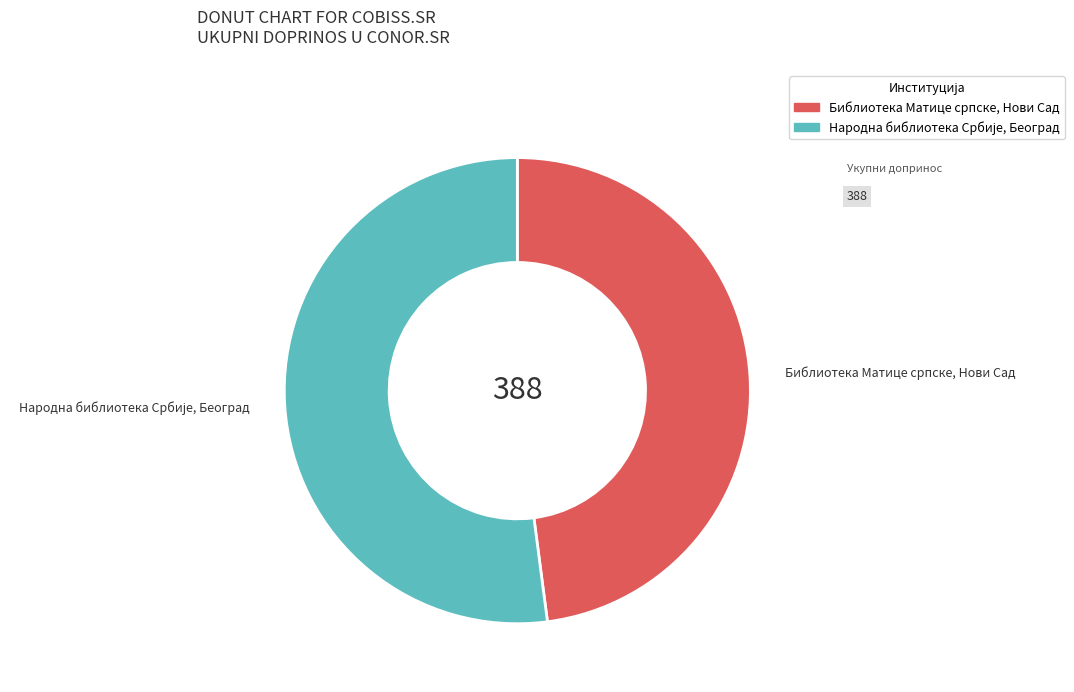

Count the number of slices in the pie.

2